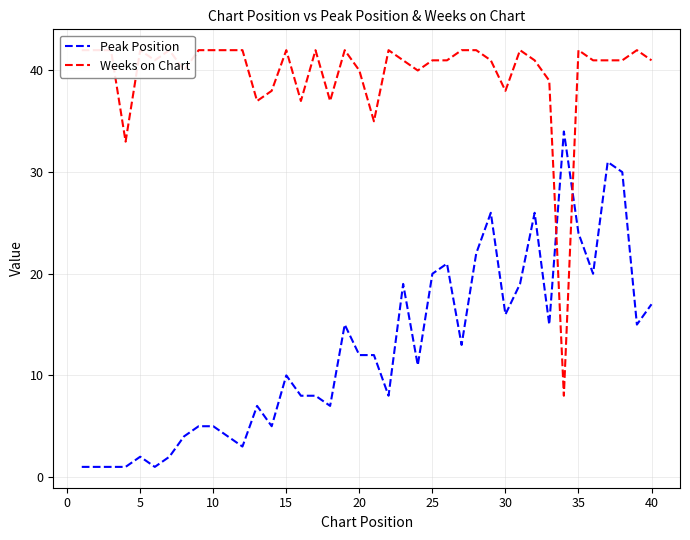

List the series in order of their peak value, lowest first.

Peak Position, Weeks on Chart